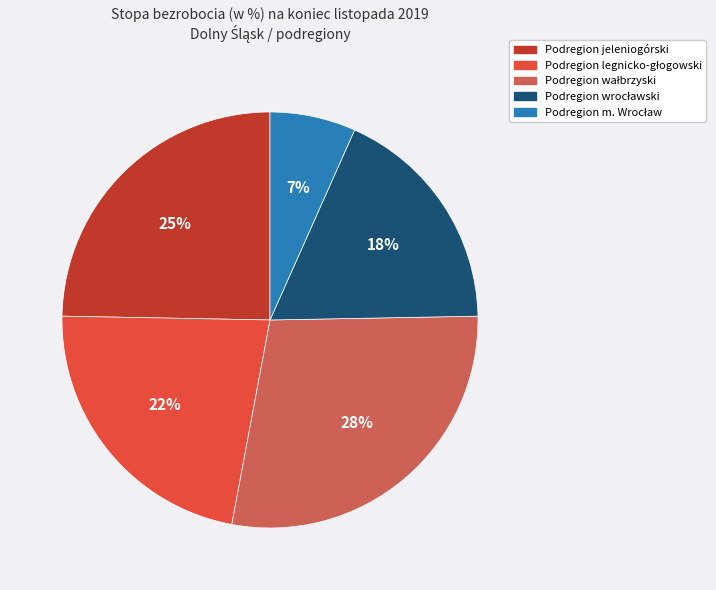

To the nearest percent, what is the average slice percentage?

20%